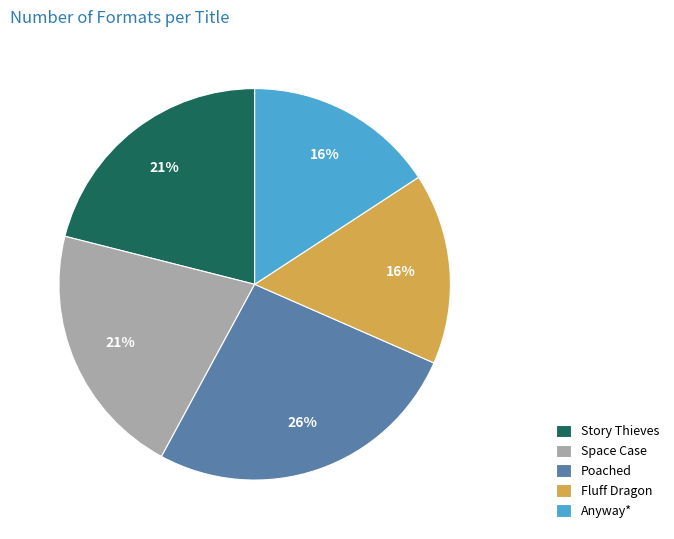

Is the sum of Poached and Fluff Dragon greater than half?

No